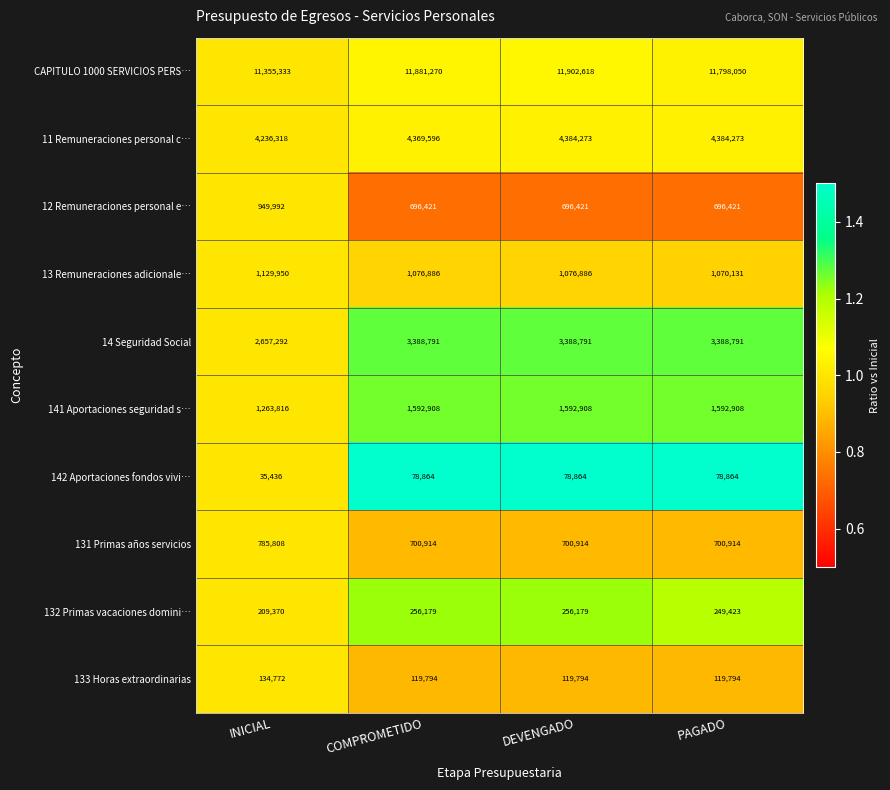

The 141 Aportaciones seguridad s… series shows 2441045 at COMPROMETIDO. True or false?

False